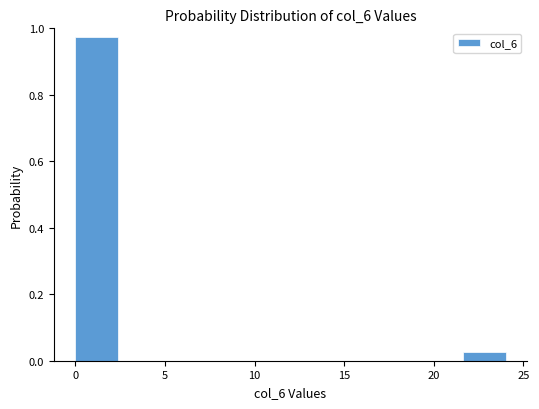

How tall is the bar that spans 21.6 to 24.0 on the x-axis? Neither the bar edges nor the heights are printed on the chart, so give them approximately, as read against the axes.

0.02